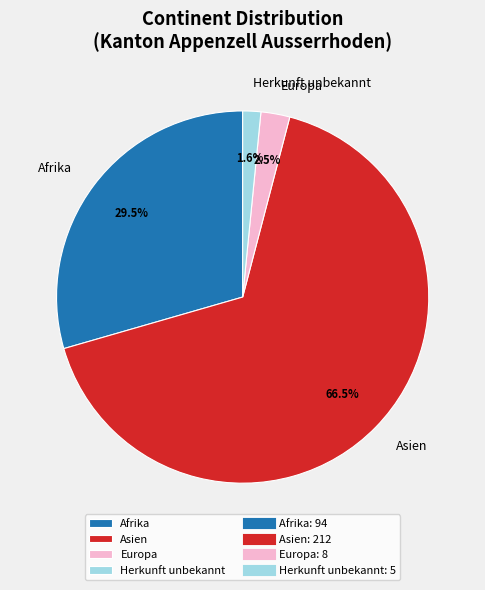

Which slice represents more than half of the pie?

Asien